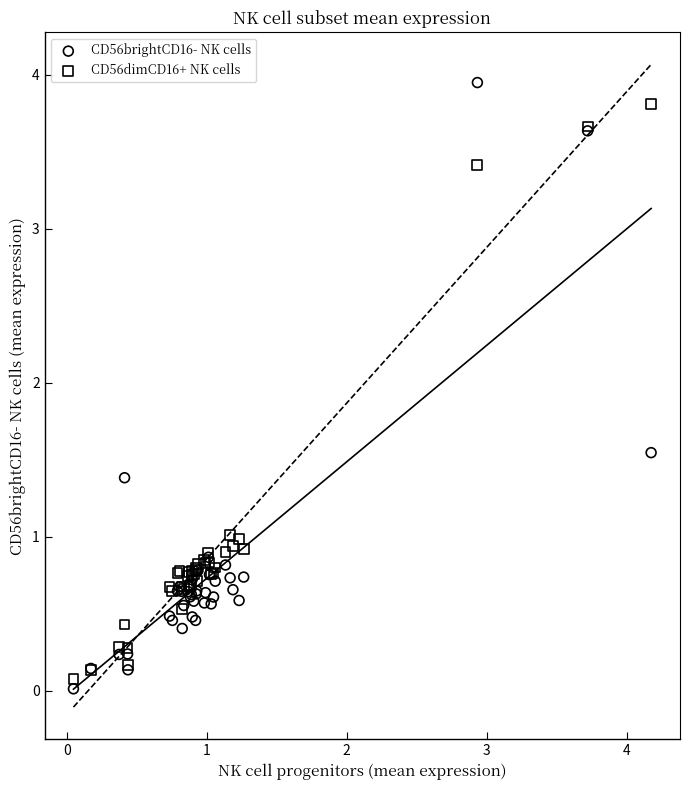

Which series reaches the maximum Y coordinate?

CD56brightCD16- NK cells